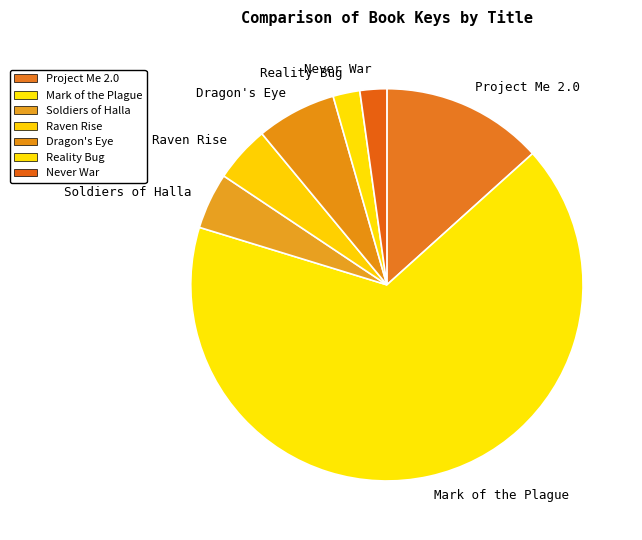

Which slice is the largest?

Mark of the Plague